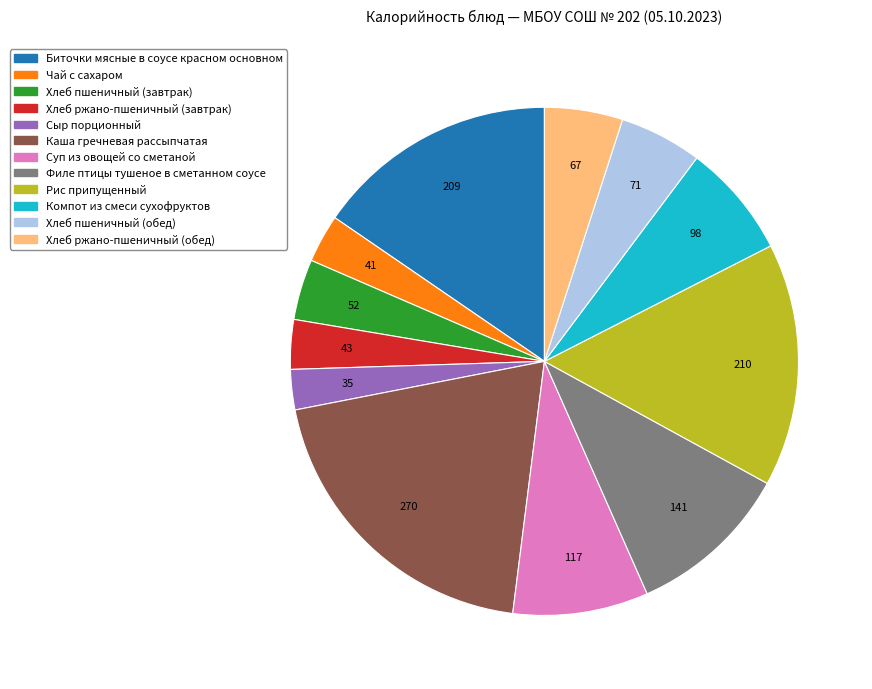

Which slice is the smallest?

Сыр порционный